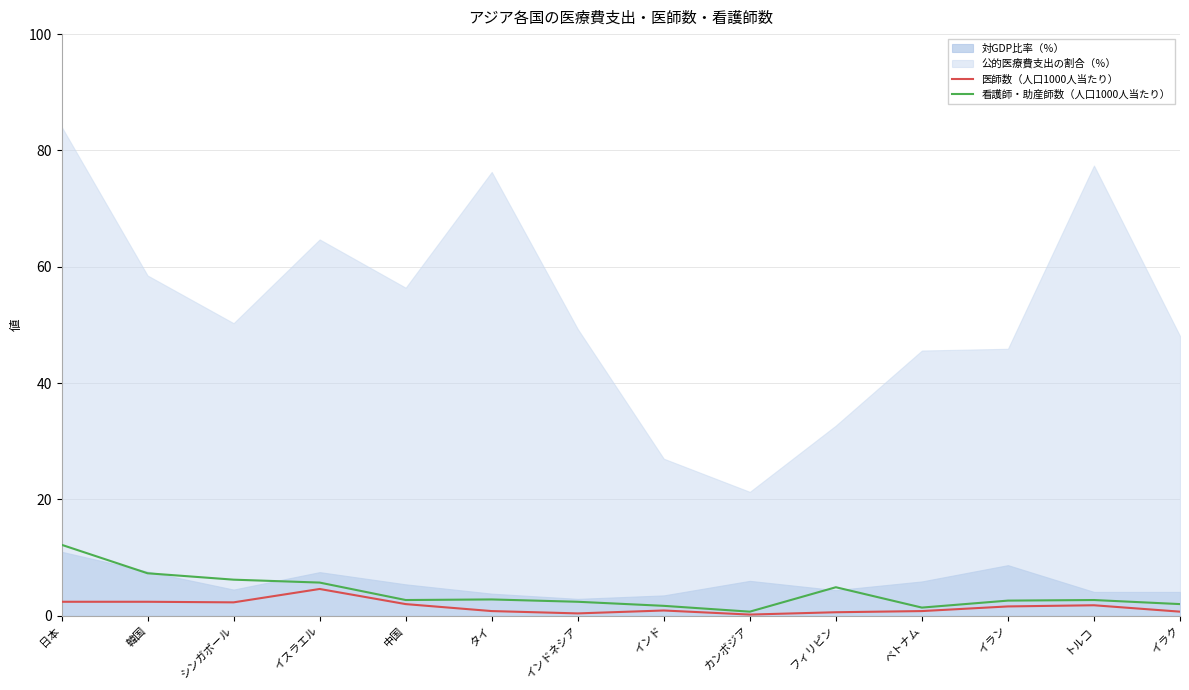

Which category has the highest value in the 看護師・助産師数（人口1000人当たり） series?

日本